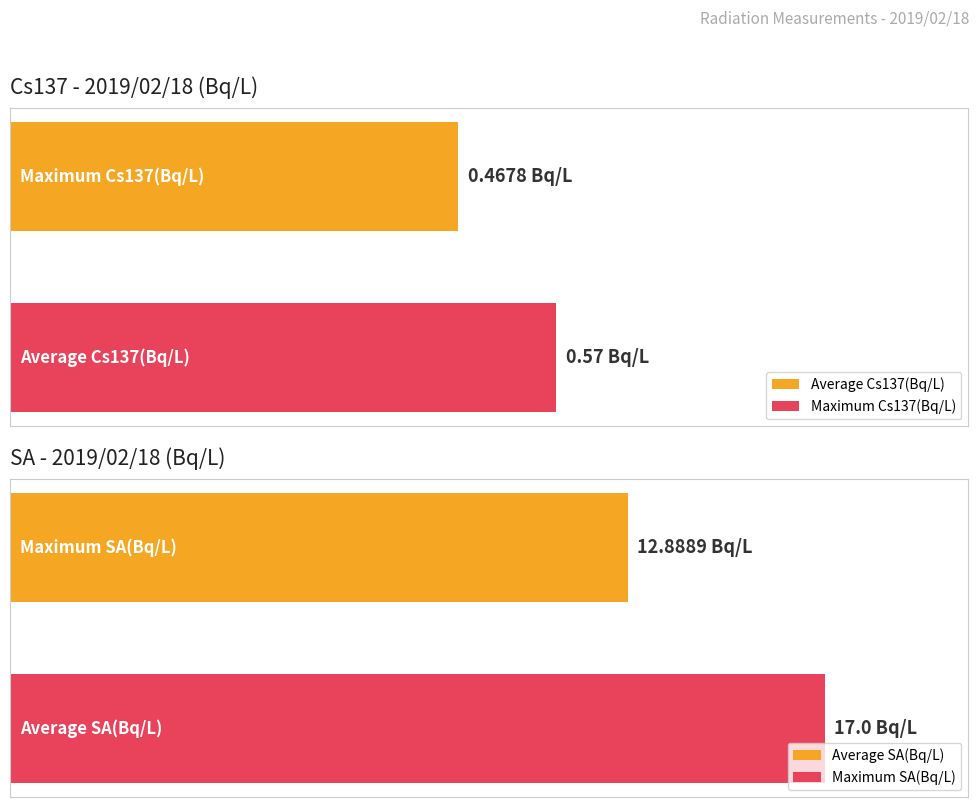

Which series has the largest range (max minus min)?

SA(Bq/L)